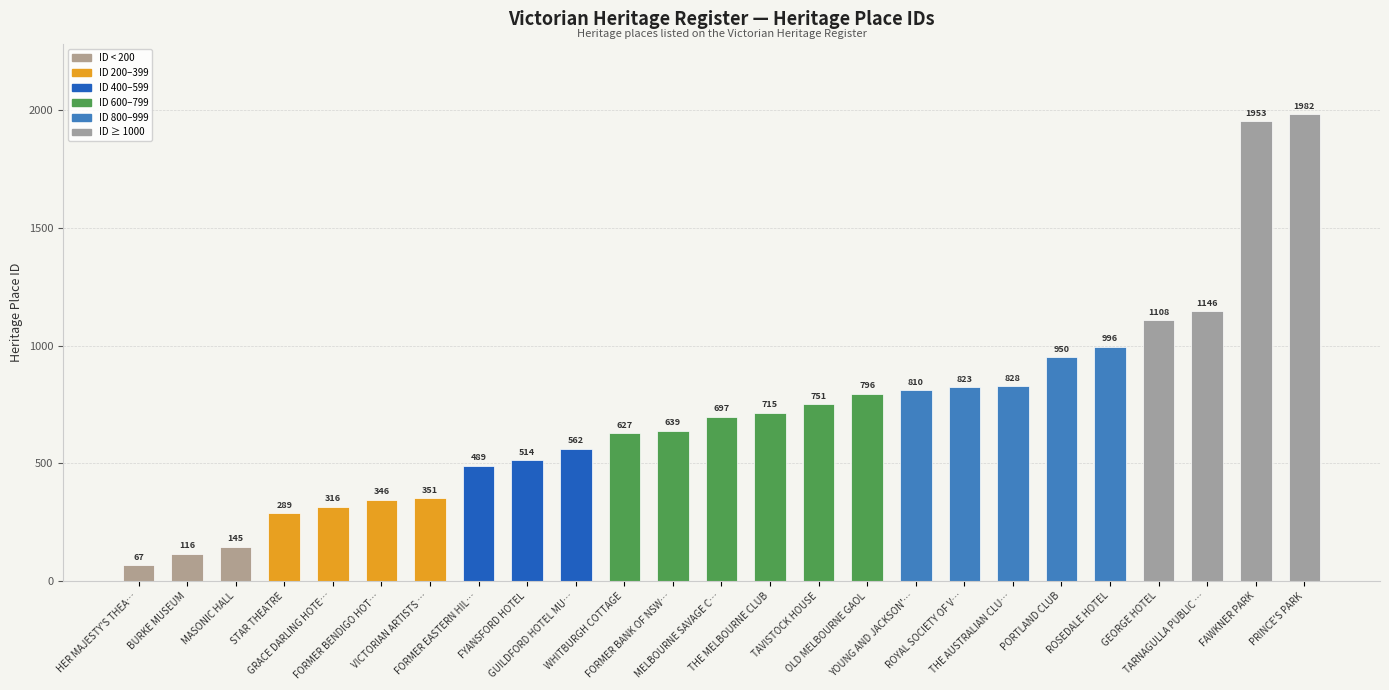

What is the value of the 9th bar from the left?

514